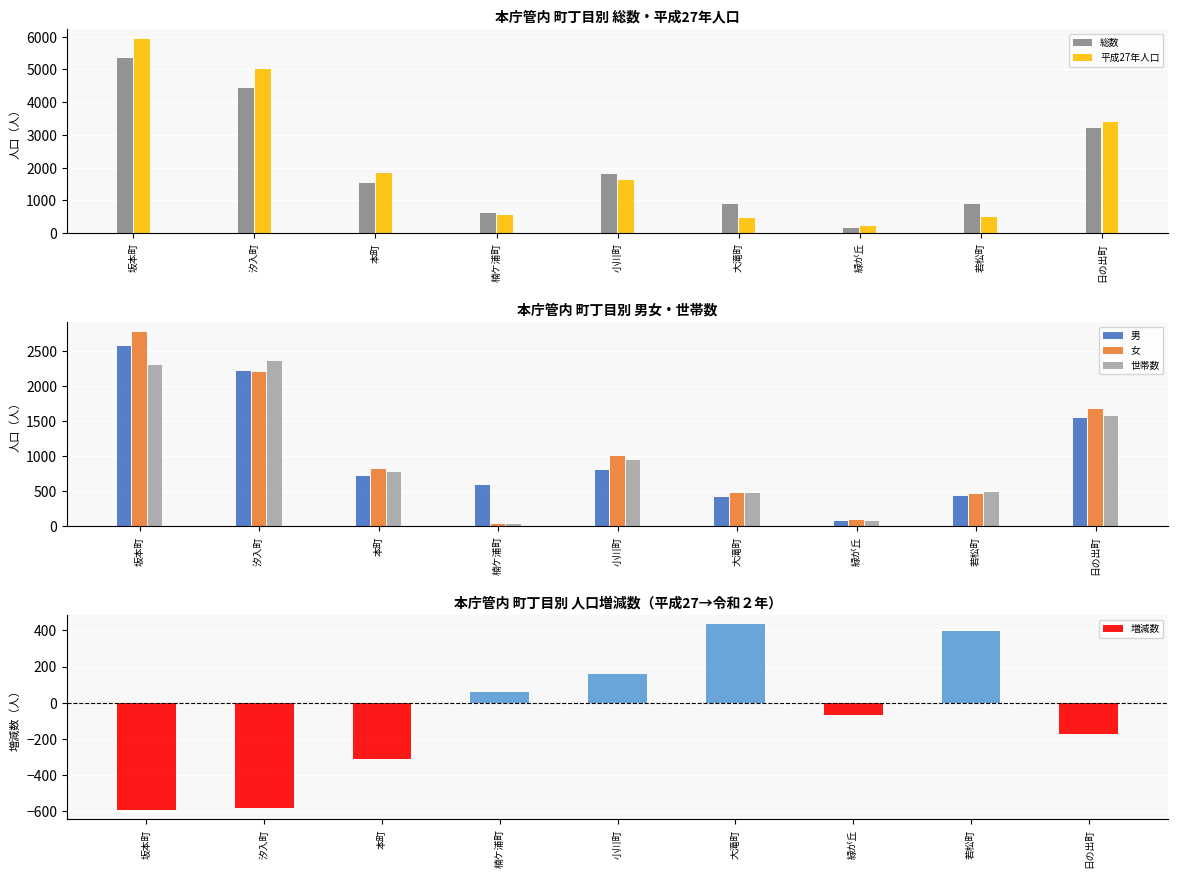

At 楠ケ浦町, list the series in order from smallest to largest.

女, 世帯数, 増減数, 平成27年人口, 男, 総数